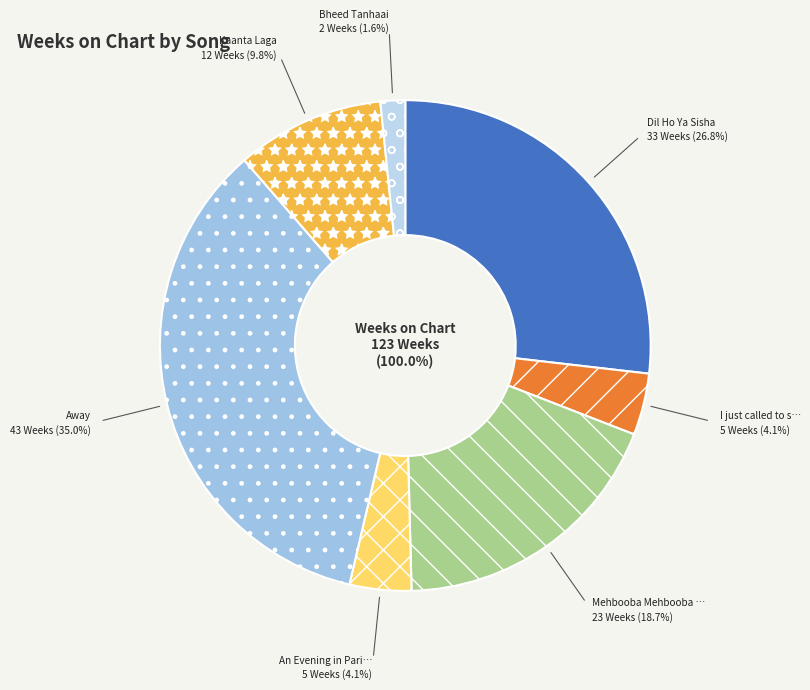

What is the ratio of the value at Dil Ho Ya Sisha to the value at Kaanta Laga?

2.8